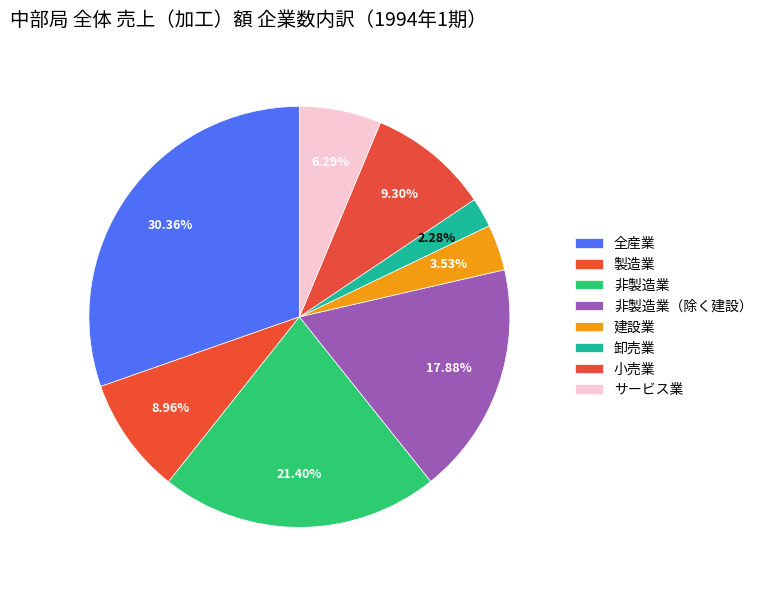

How many slices are in this pie chart?

8